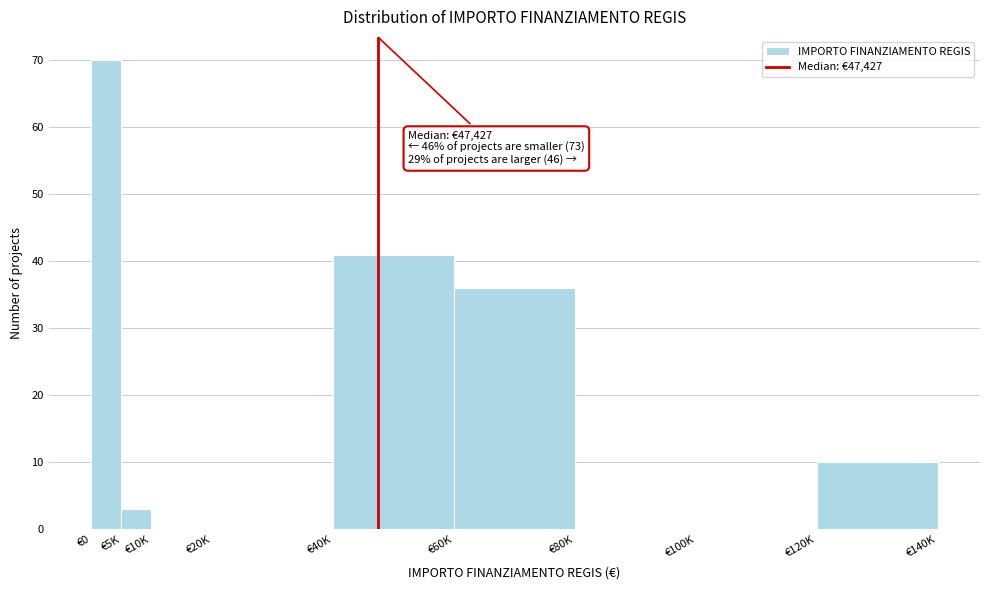

Reading left to right, what are all the values shown in this chart?

€0=70	€5K=3	€10K=0	€20K=0	€40K=41	€60K=36	€80K=0	€100K=0	€120K=10